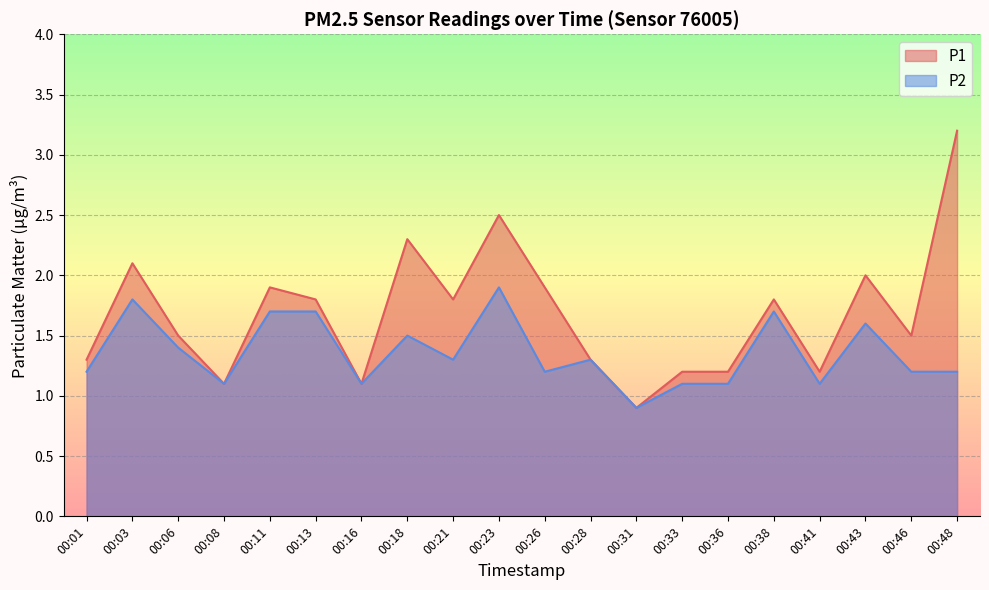

What is the highest value of the P2 series?

1.9